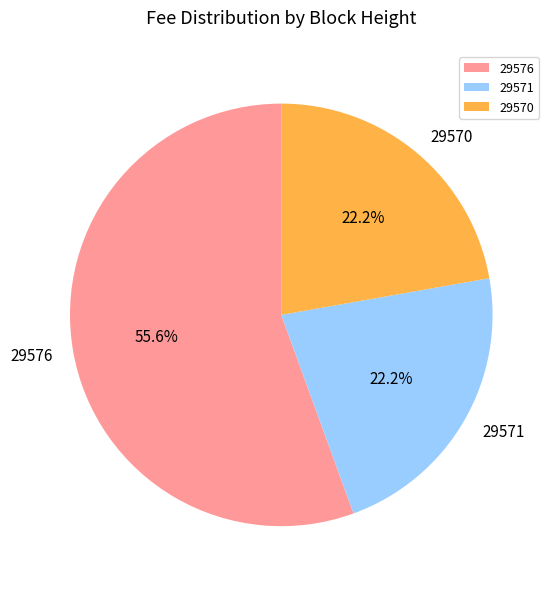

Combined, what portion of the pie is 29571 and 29570?

44.4%